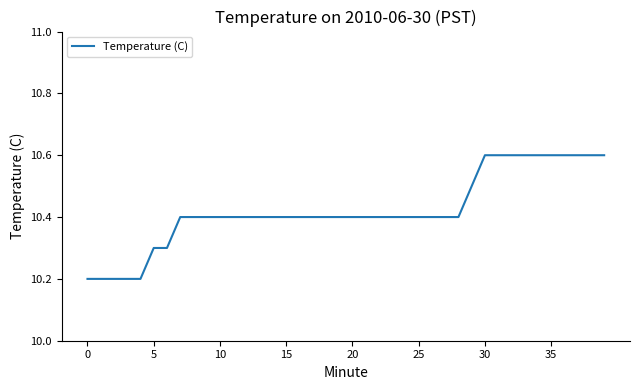

Is this an area chart (filled region under the line)?

No